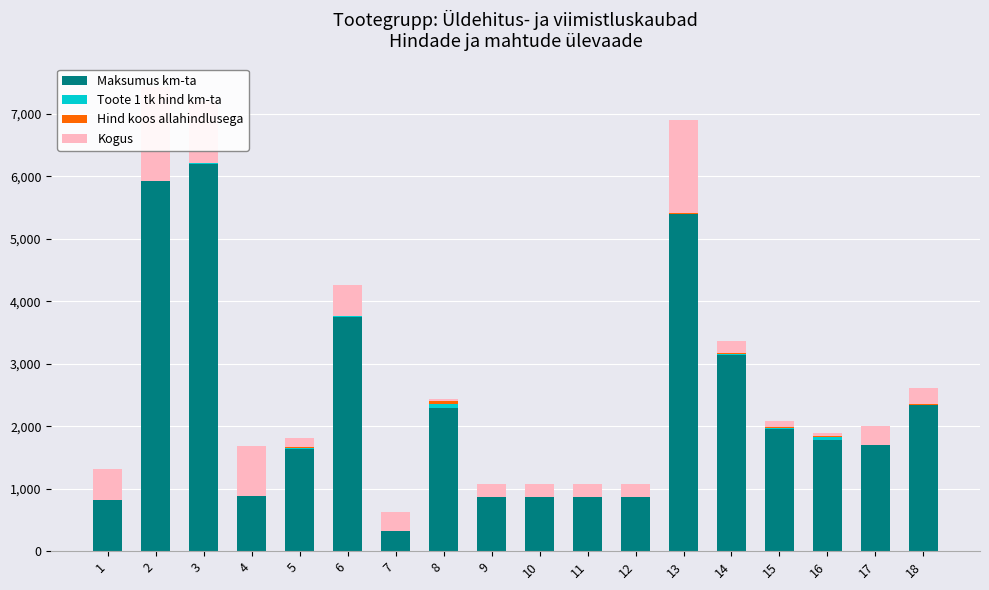

How many bars are there in total?

72